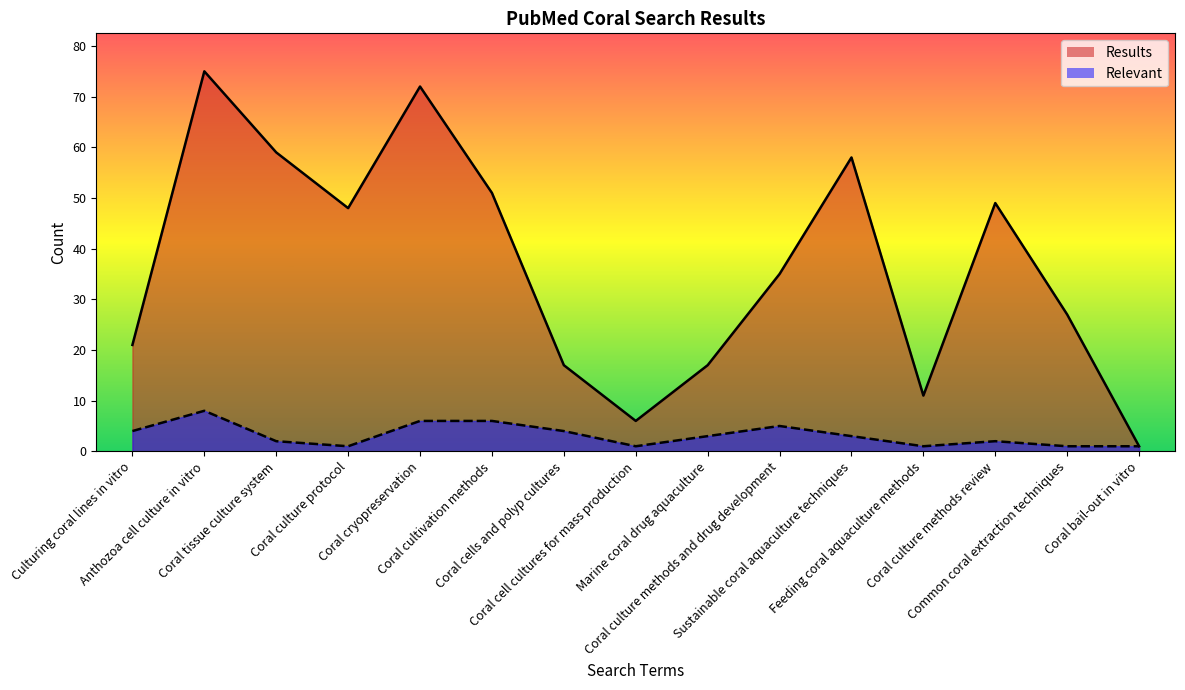

Which category has the lowest value in the Results series?

Coral bail-out in vitro